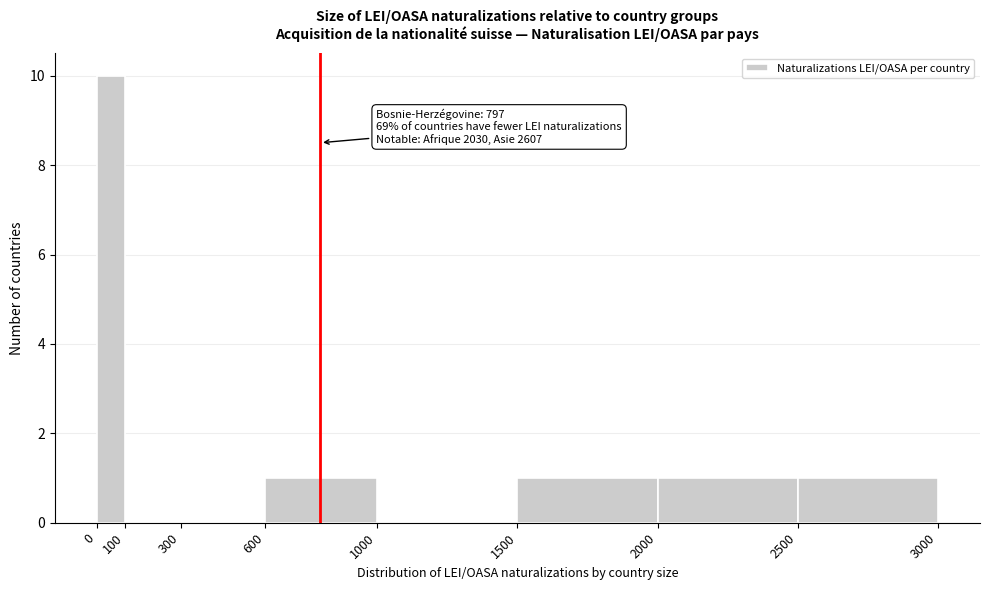

Which range on the x-axis has the tallest bar?

0 to 100